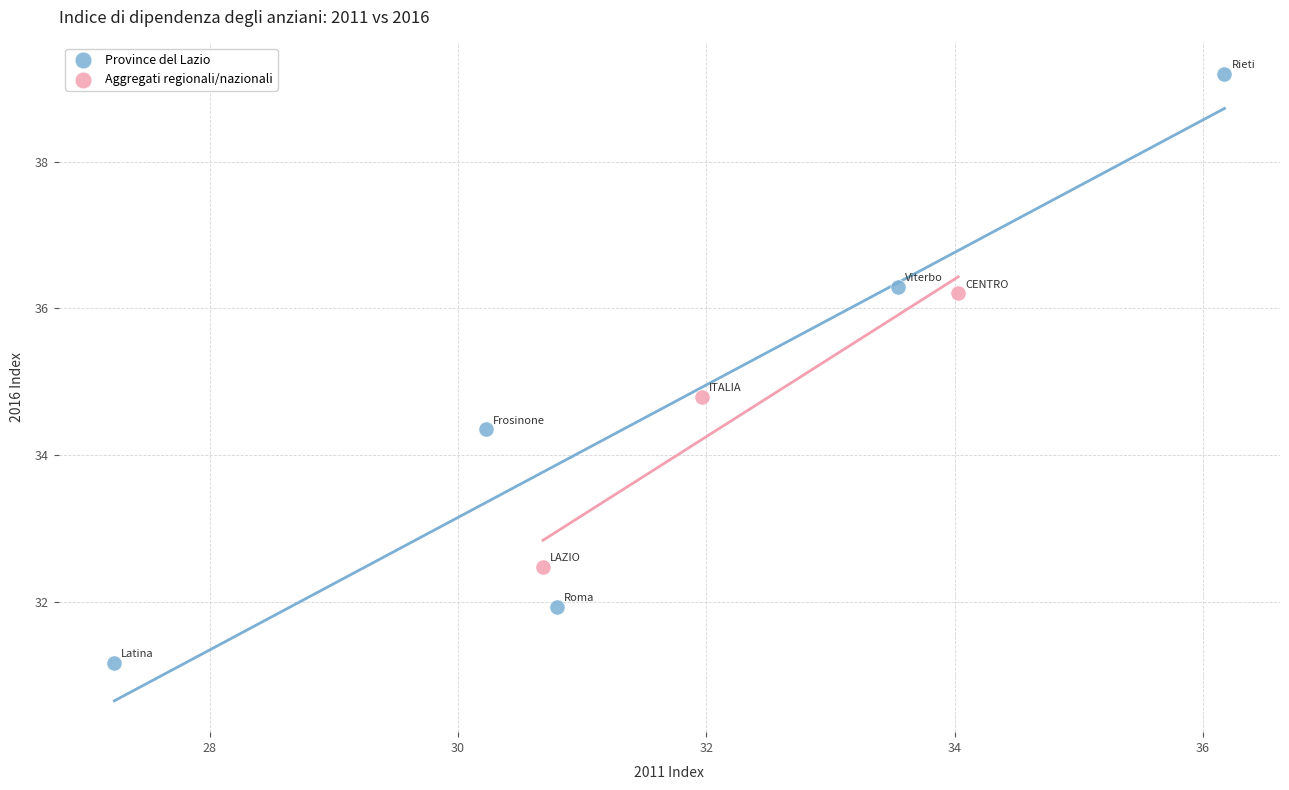

Which series contains the highest Y value?

Province del Lazio